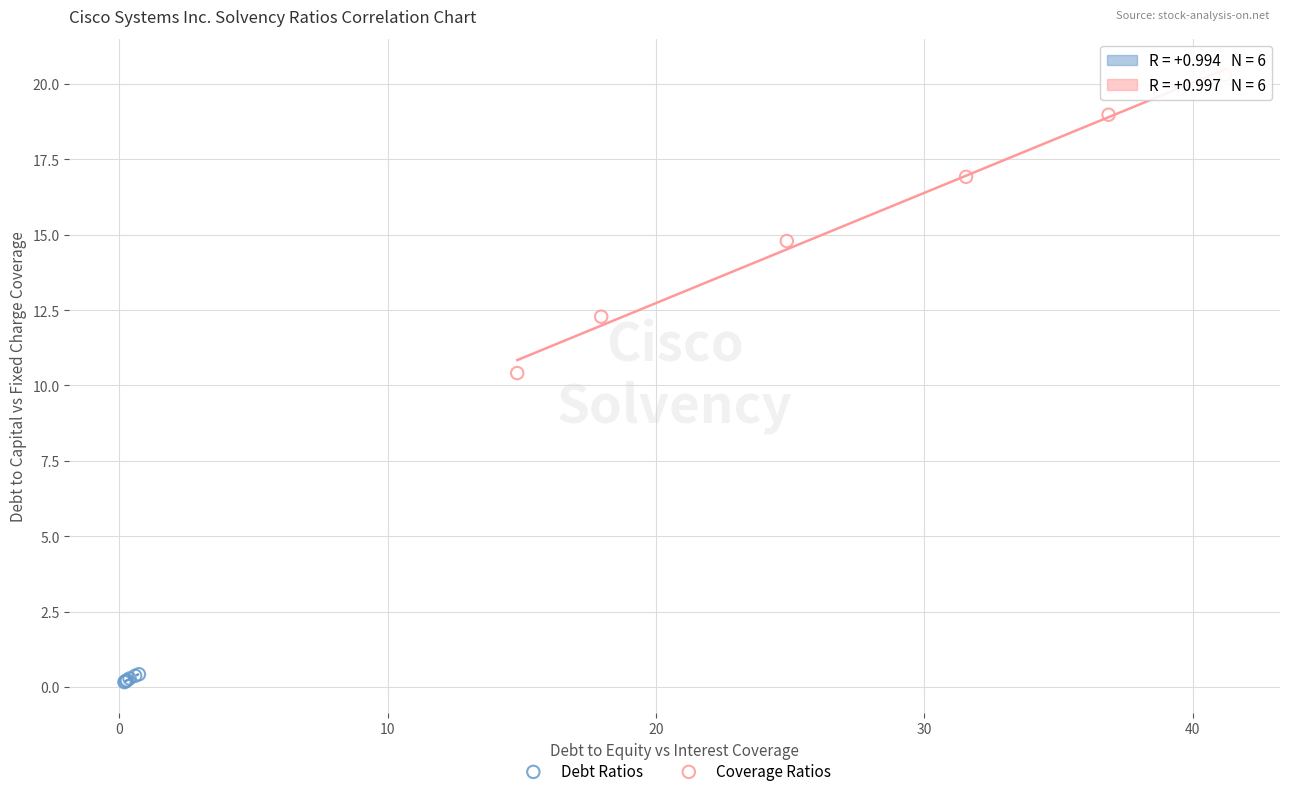

Which series has the widest spread of Y values?

Coverage Ratios